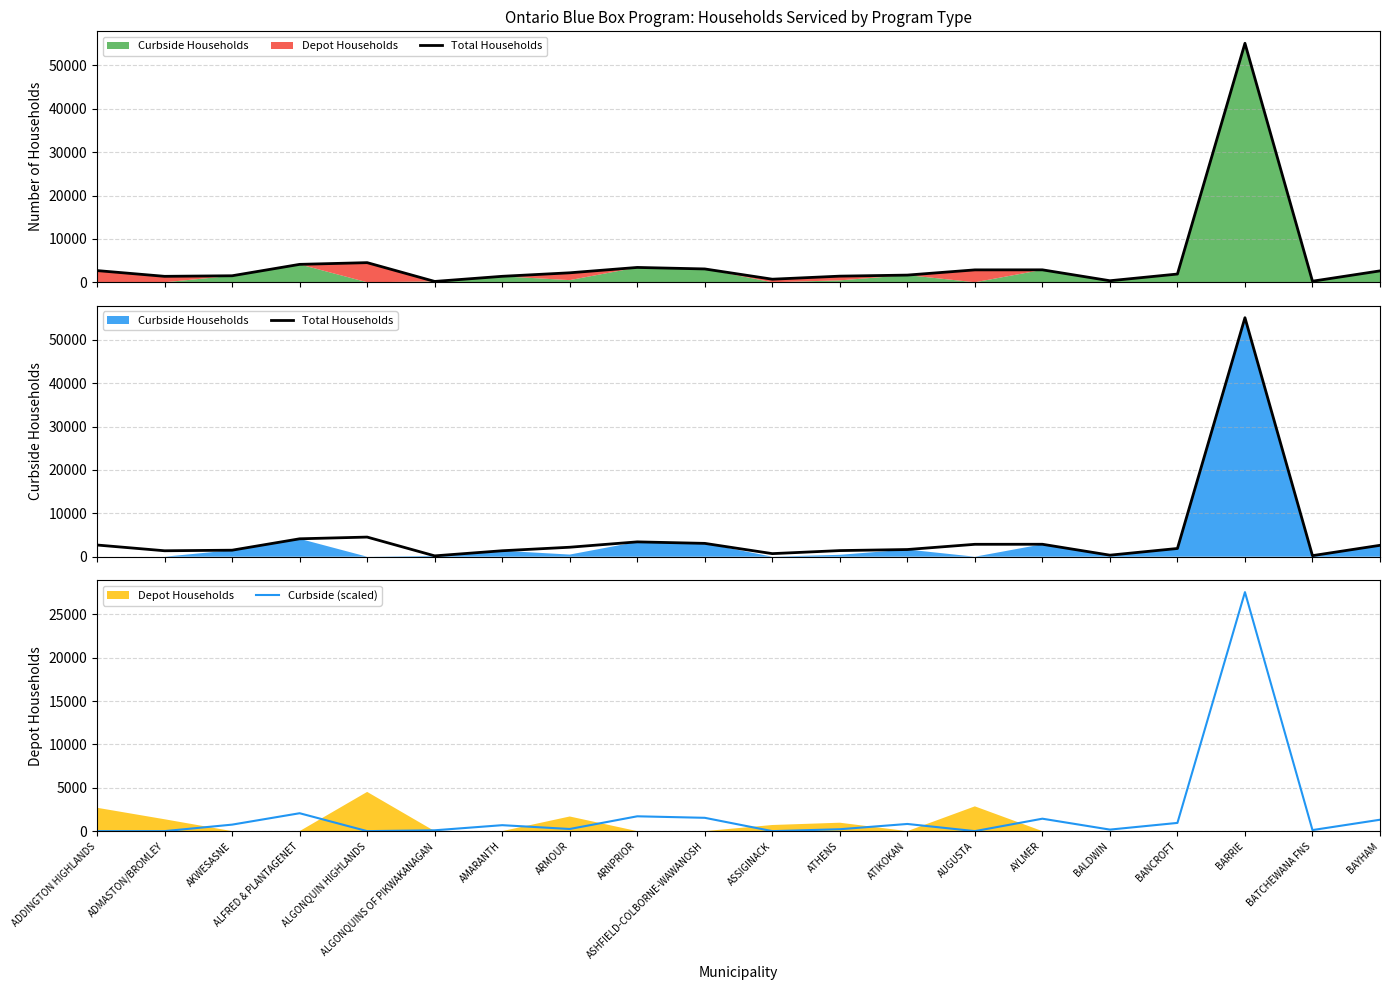

True or false: Total Households and Curbside (scaled) intersect in this chart.

False